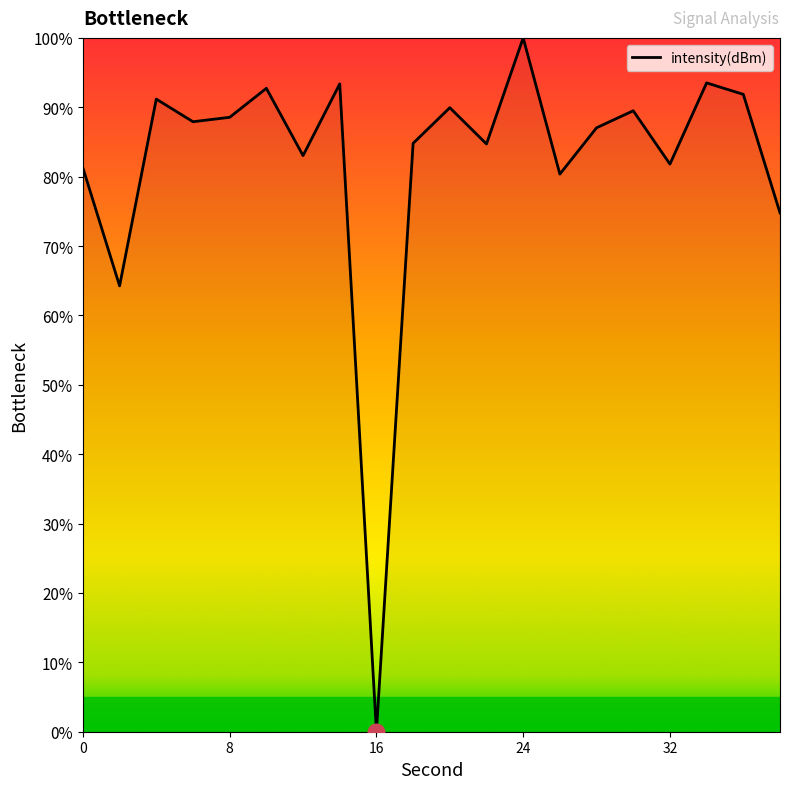

What is the greatest value displayed?

100.0